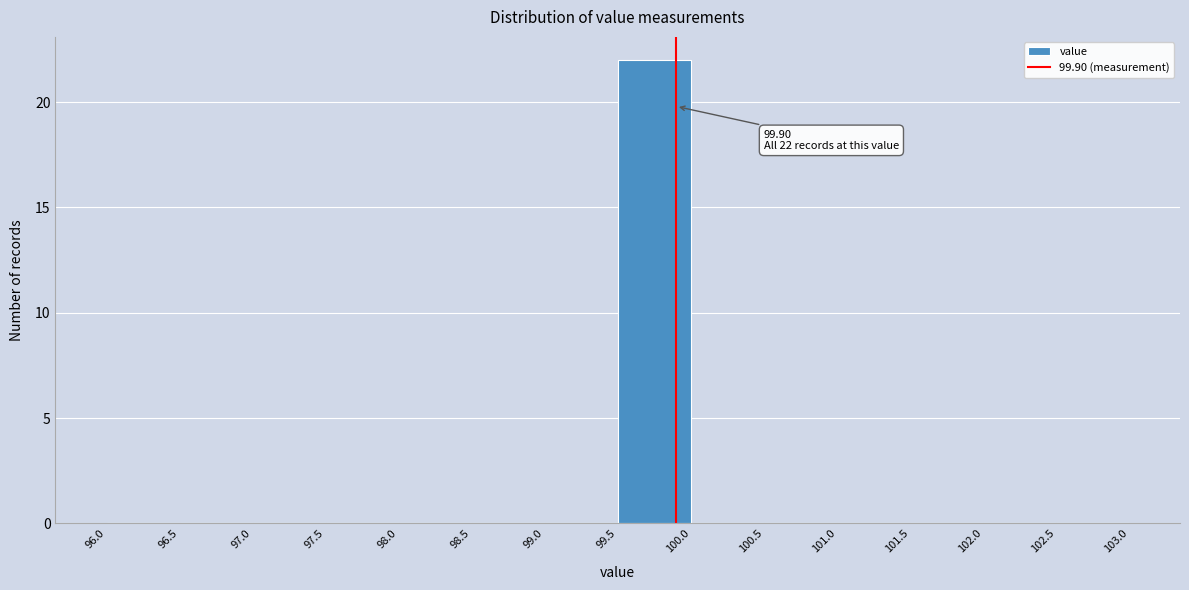

Over which range of the x-axis is the bar tallest?

99.5 to 100.0